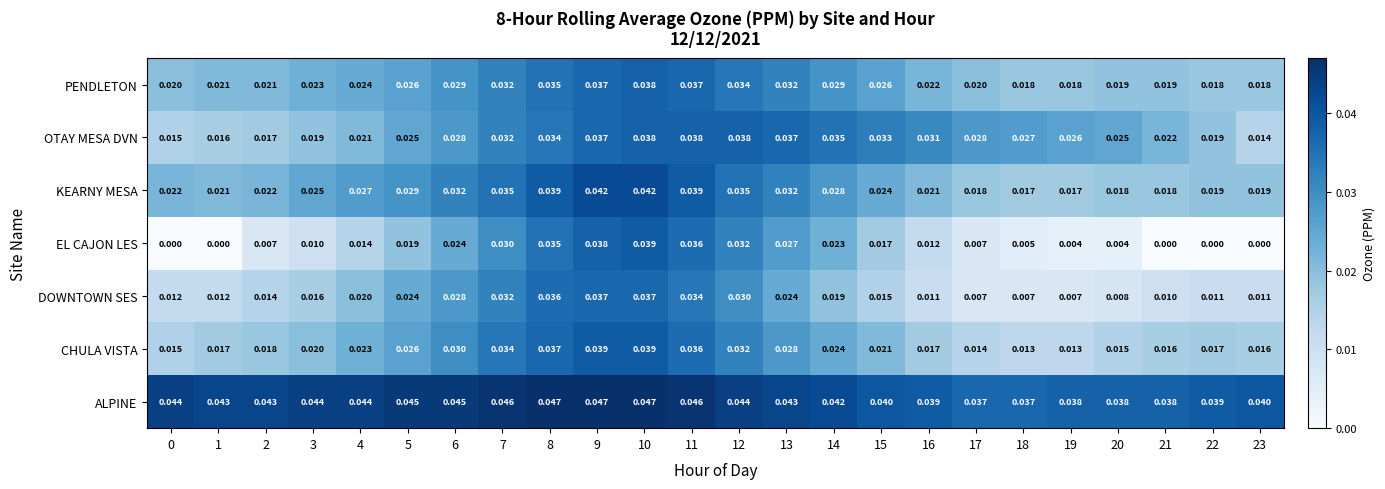

How many distinct data groups are displayed?

7